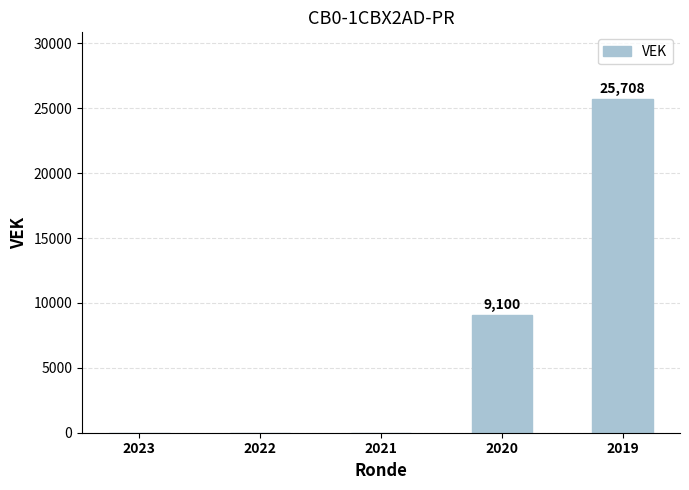

Reading right to left, extract all data points from this chart.

2019=25708	2020=9100	2021=0	2022=0	2023=0